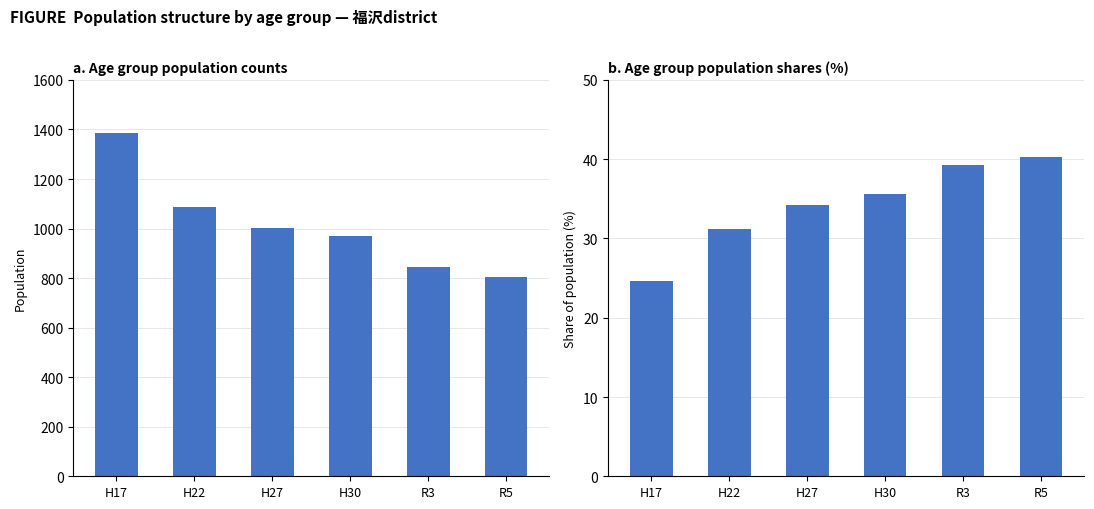

What is the value of the 65歳以上(%) bar at the 2nd from the left?

31.2